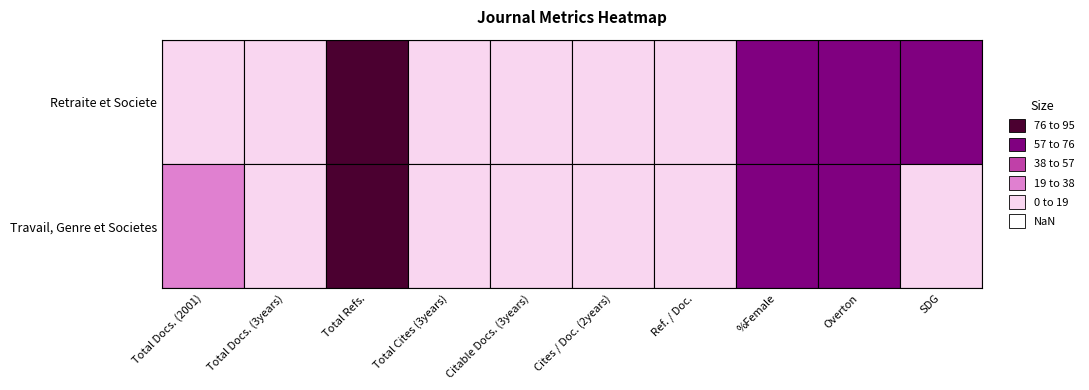

What value does the Retraite et Societe series have at SDG?

64